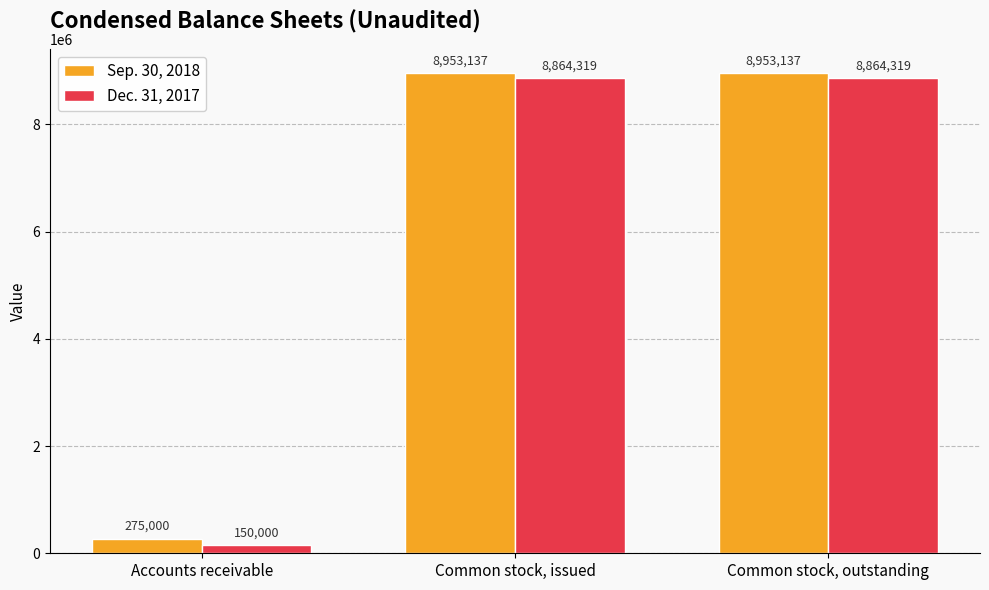

What is the label of the 2nd bar from the right?

Common stock, issued